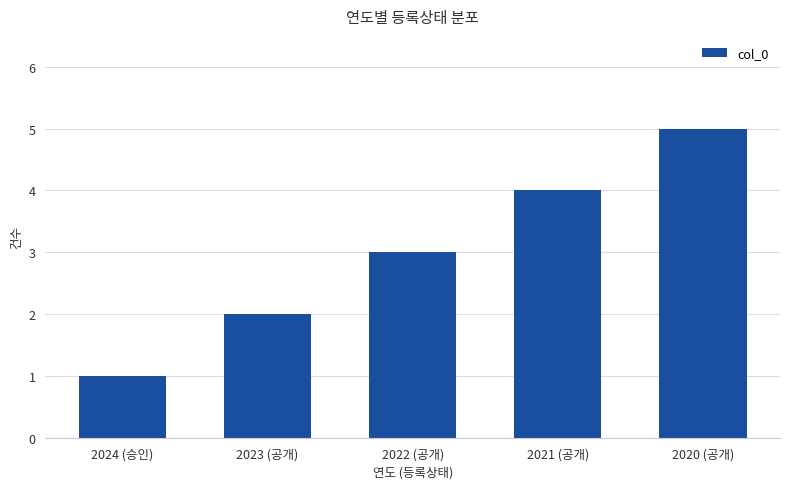

What is the approximate value at 2020 (공개)?

5